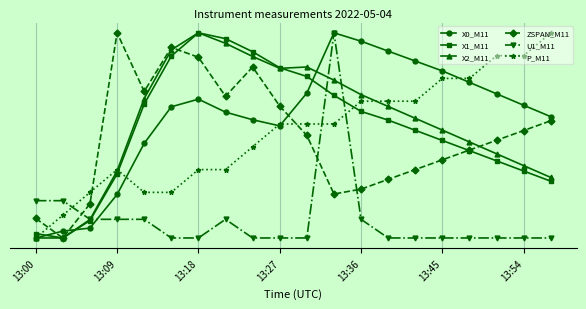

What is the average value of the X0_M11 series?

0.6